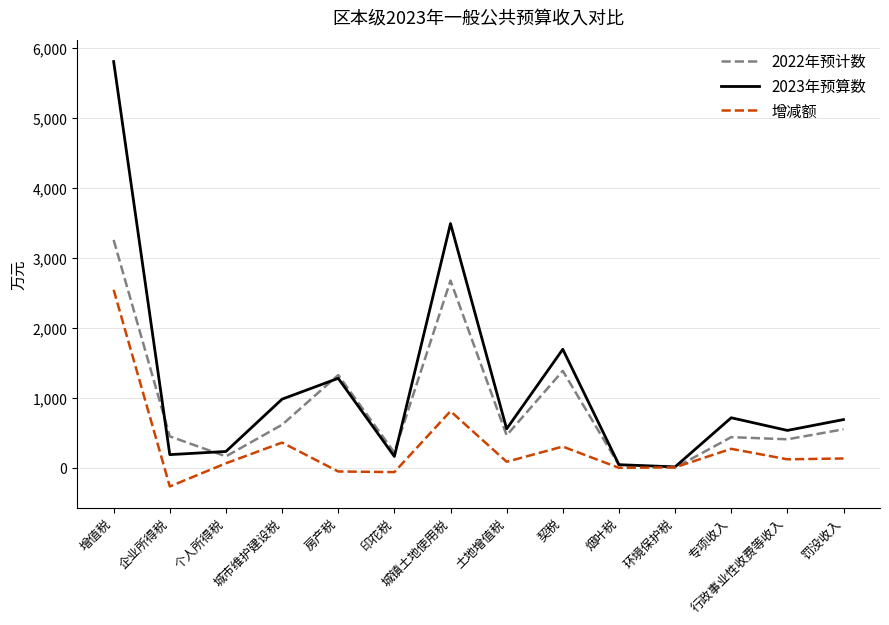

Rank the series at 企业所得税 from lowest to highest value.

增减额, 2023年预算数, 2022年预计数